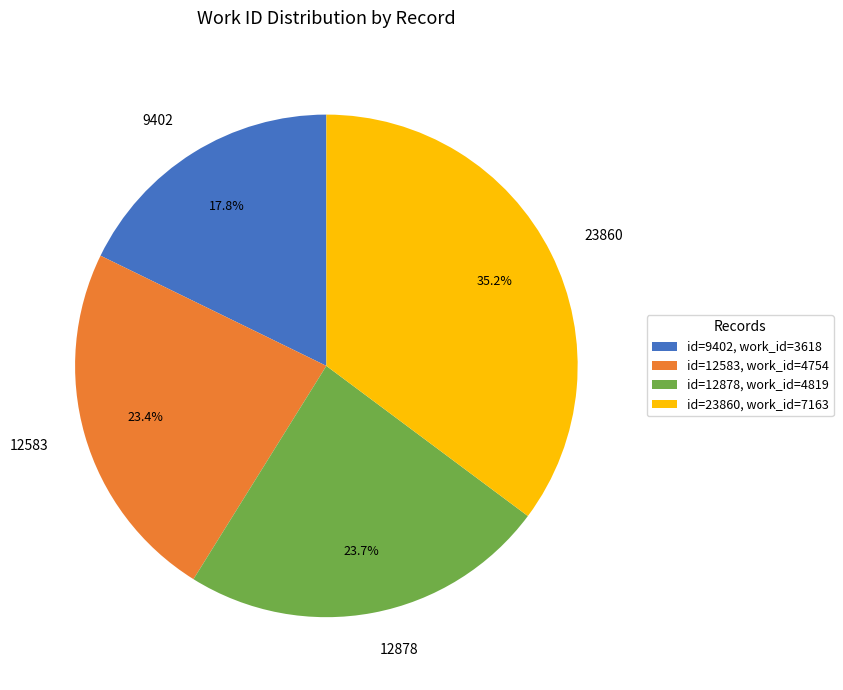

To the nearest percent, what is the average slice percentage?

25%